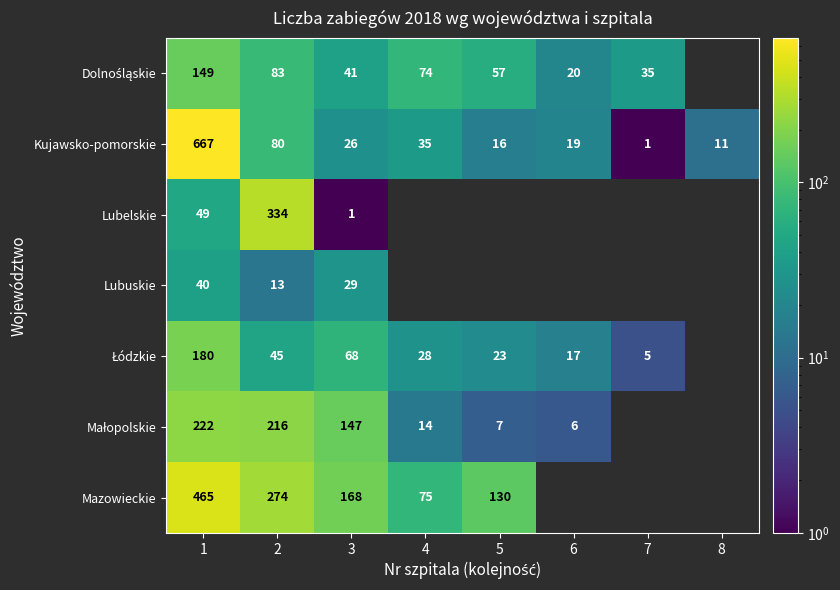

What is the maximum value shown in the chart?

667